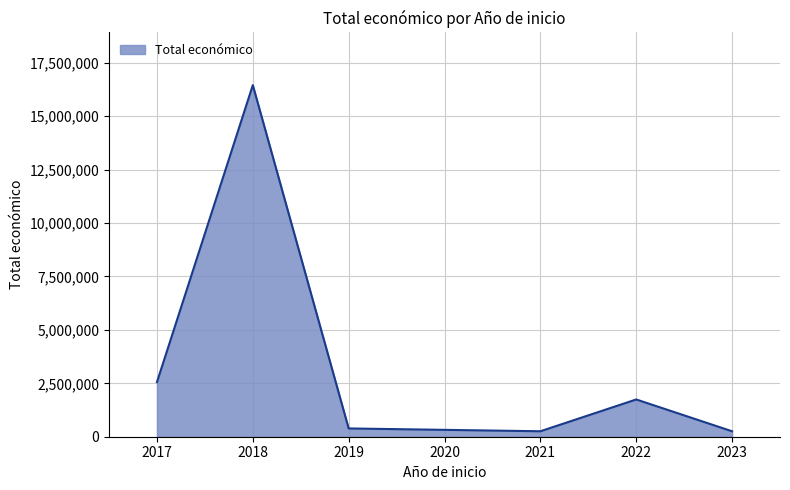

What is the maximum value shown in the chart?

16455290